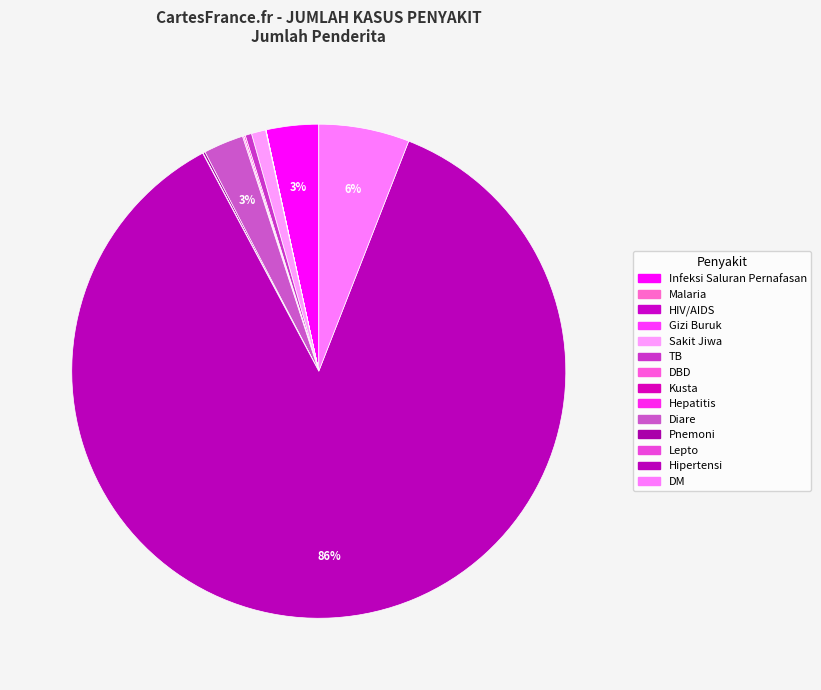

Combined, what portion of the pie is Sakit Jiwa and Hipertensi?

87.2%